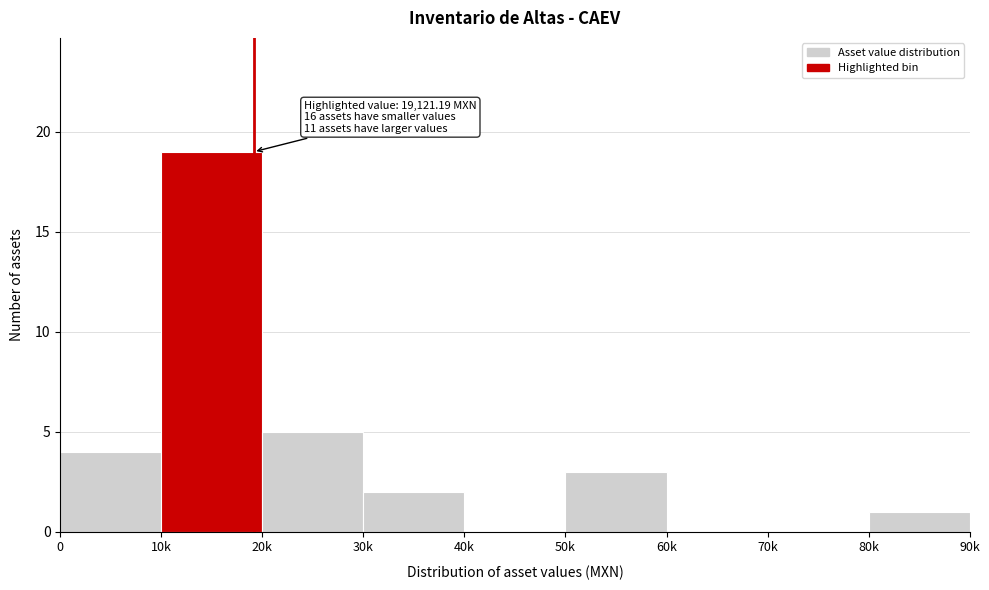

Reading left to right, list all the values displayed in this chart.

0=4	10k=19	20k=5	30k=2	40k=0	50k=3	60k=0	70k=0	80k=1